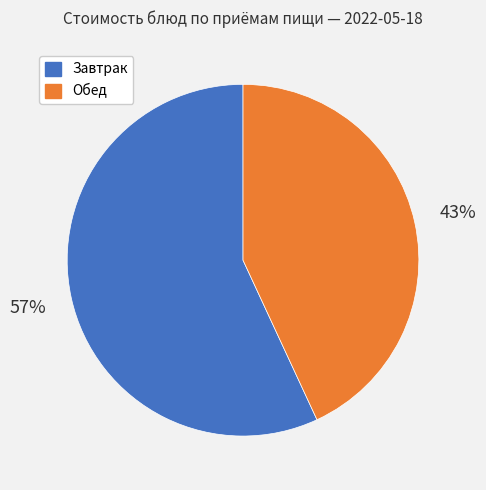

To the nearest percent, what is the average slice percentage?

50%